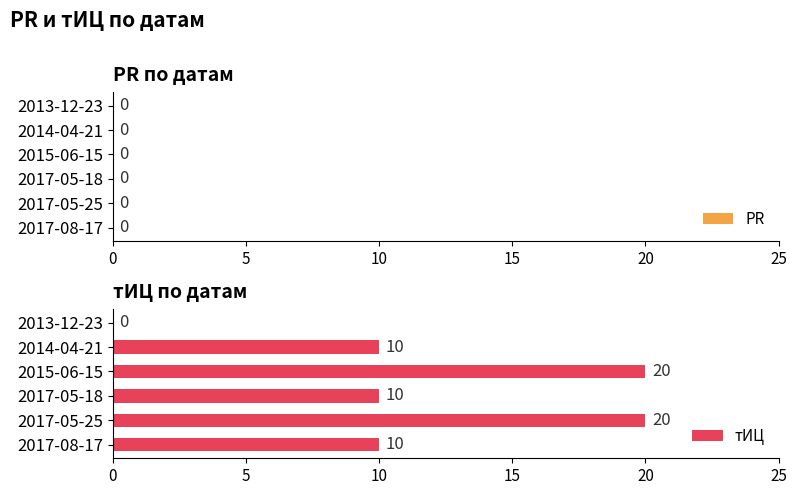

Reading bottom to top, list all the values displayed in this chart.

2017-08-17=10	2017-05-25=20	2017-05-18=10	2015-06-15=20	2014-04-21=10	2013-12-23=0